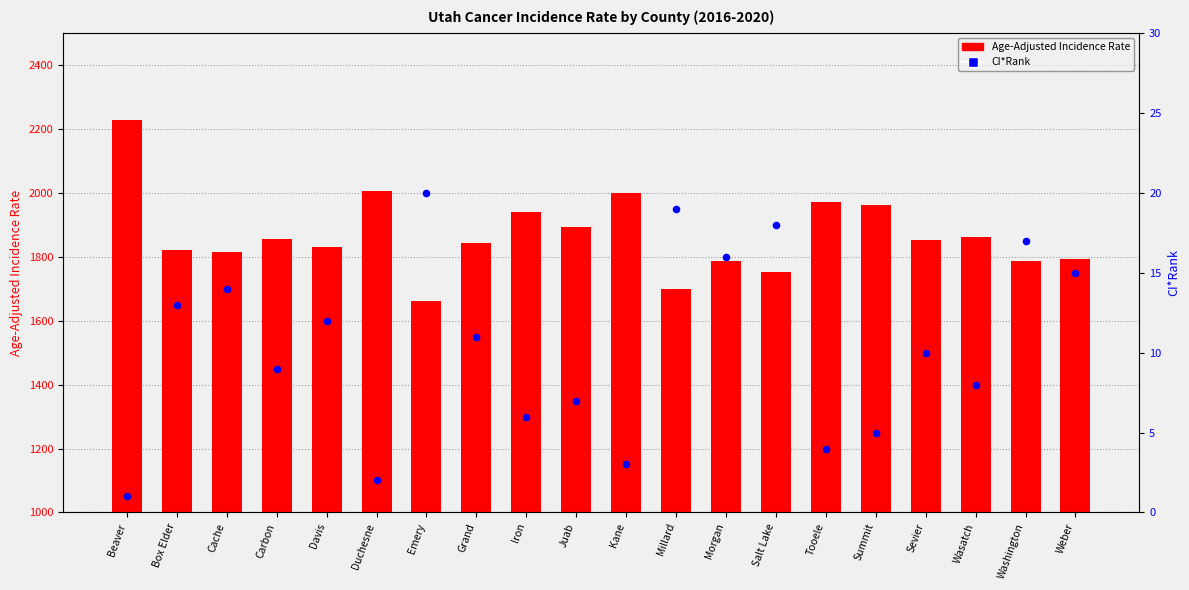

Is the value of CI*Rank at Kane greater than the value of Age-Adjusted Incidence Rate at Salt Lake?

No